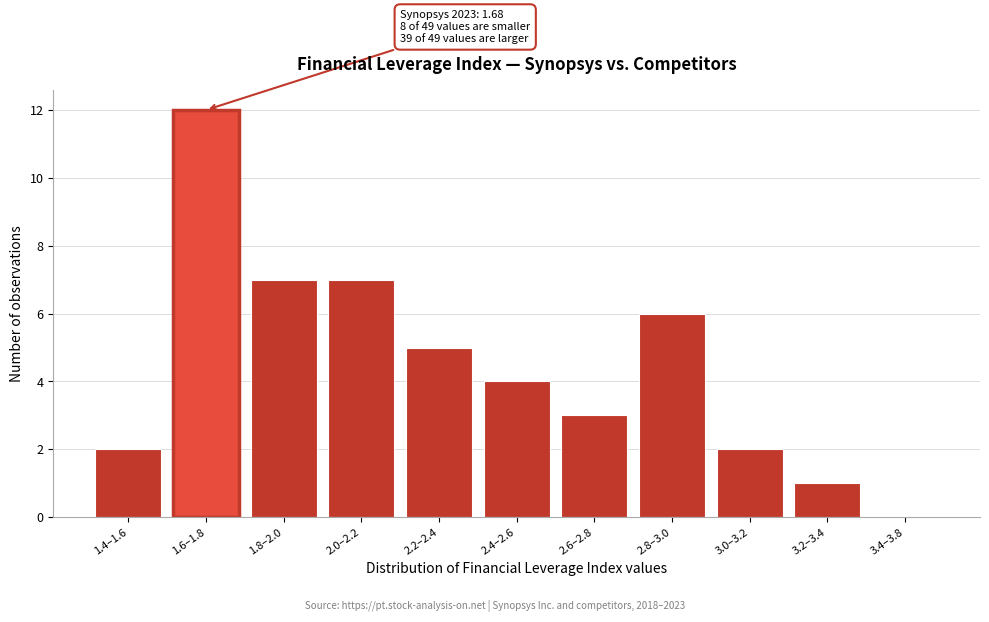

Reading left to right, transcribe all the data shown in this chart.

1.4–1.6=2	1.6–1.8=12	1.8–2.0=7	2.0–2.2=7	2.2–2.4=5	2.4–2.6=4	2.6–2.8=3	2.8–3.0=6	3.0–3.2=2	3.2–3.4=1	3.4–3.8=0